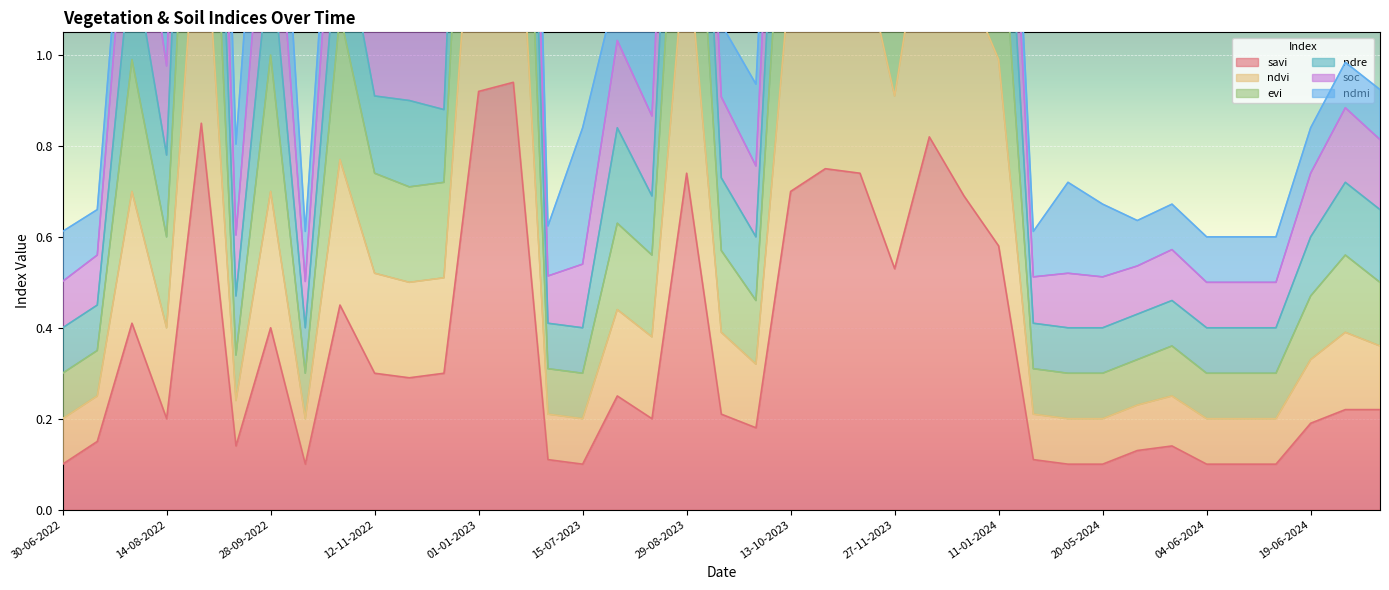

True or false: savi has a value of 0.3 at 19-06-2024.

False